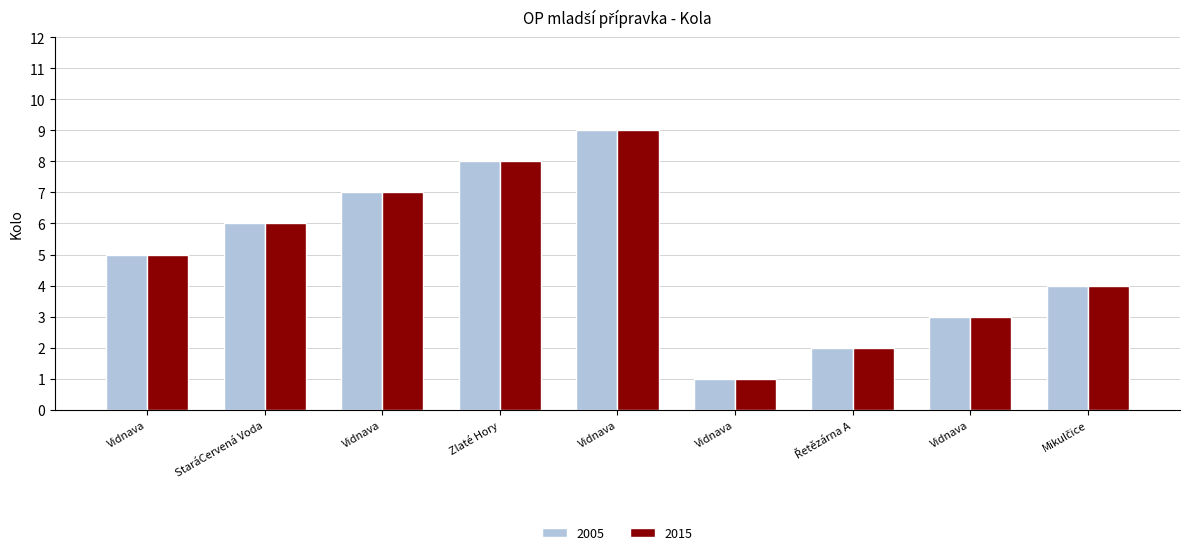

How many values in the 2015 series are below 5?

4